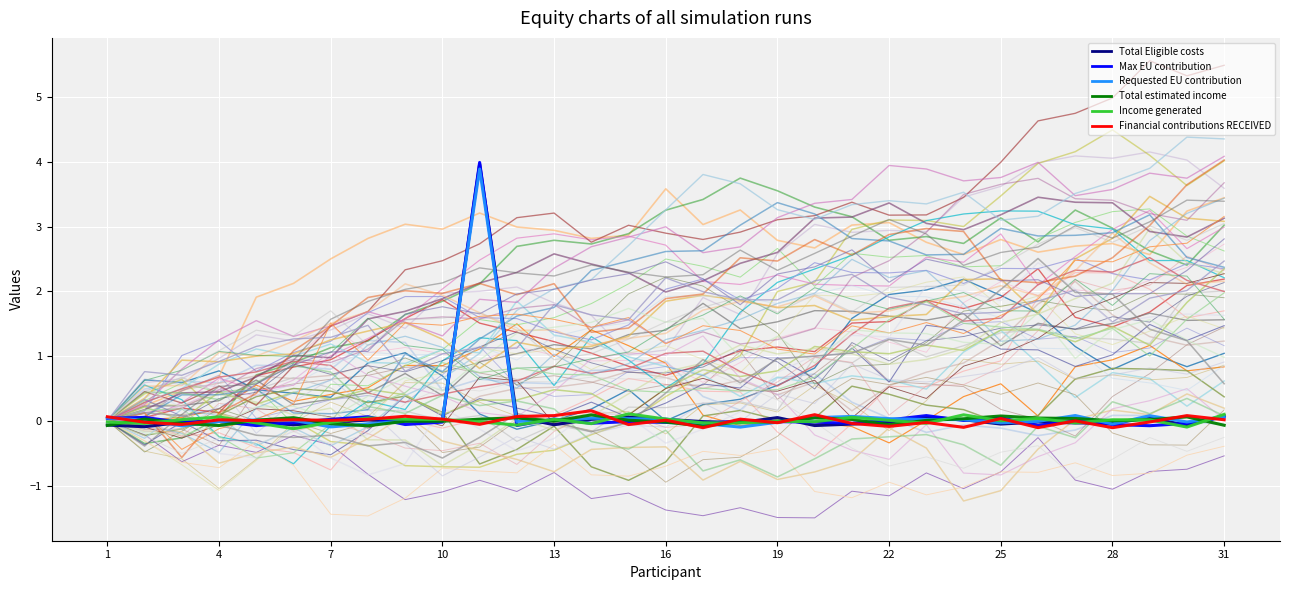

Rank the series by their maximum value, from lowest to highest.

Total estimated income, Income generated, Financial contributions RECEIVED, Requested EU contribution, Total Eligible costs, Max EU contribution